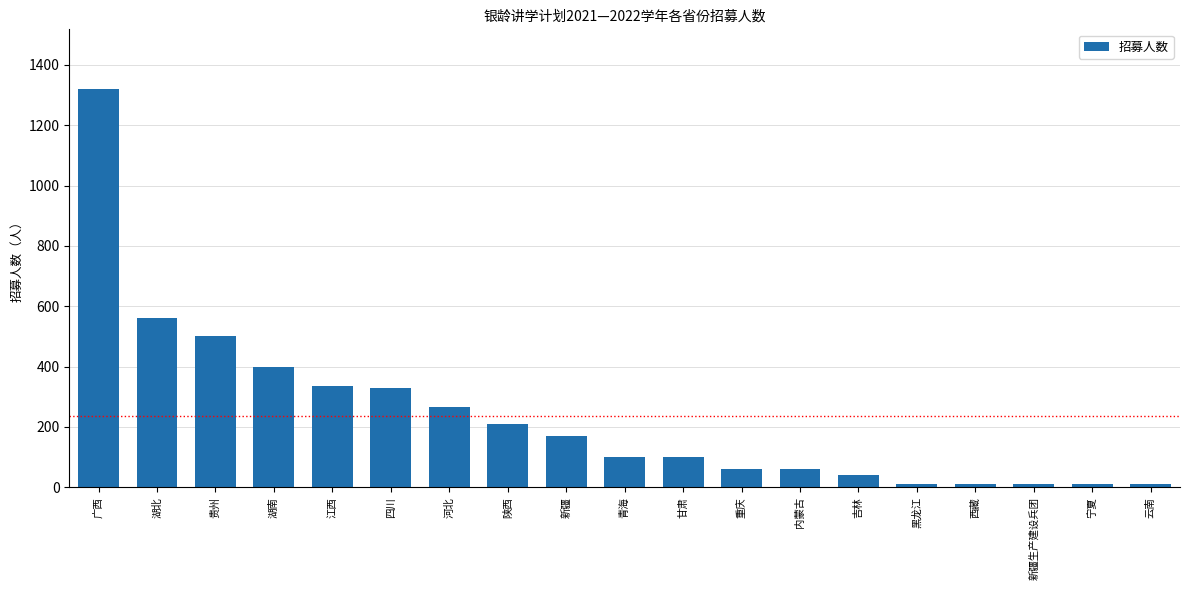

What is the minimum value shown in the chart?

10